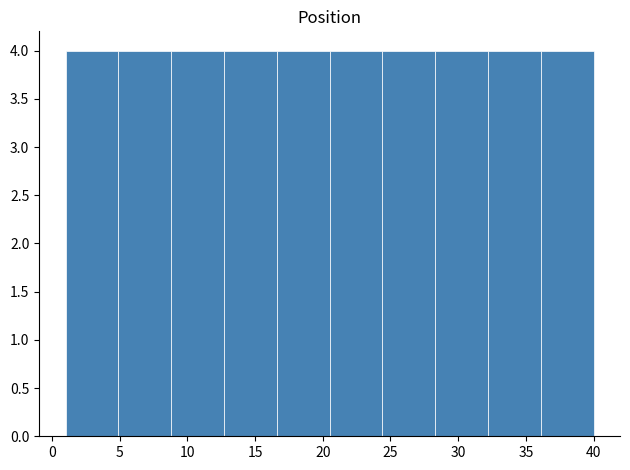

How tall is the bar that spans 1.0 to 4.9 on the x-axis? Neither the bar edges nor the heights are printed on the chart, so give them approximately, as read against the axes.

4